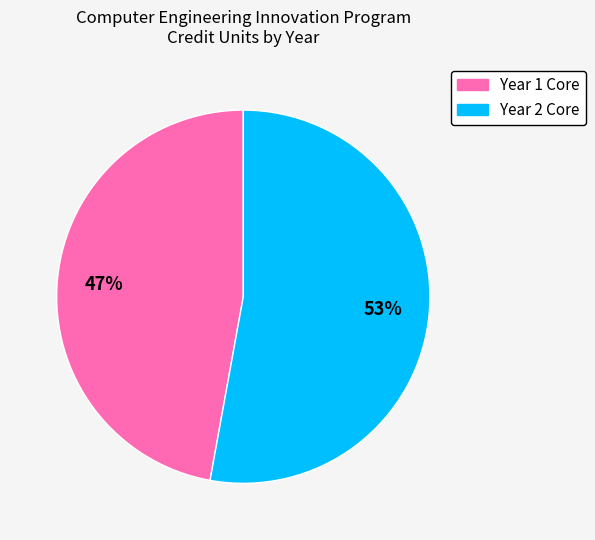

Is it true that Year 2 Core is 45% of the pie?

False